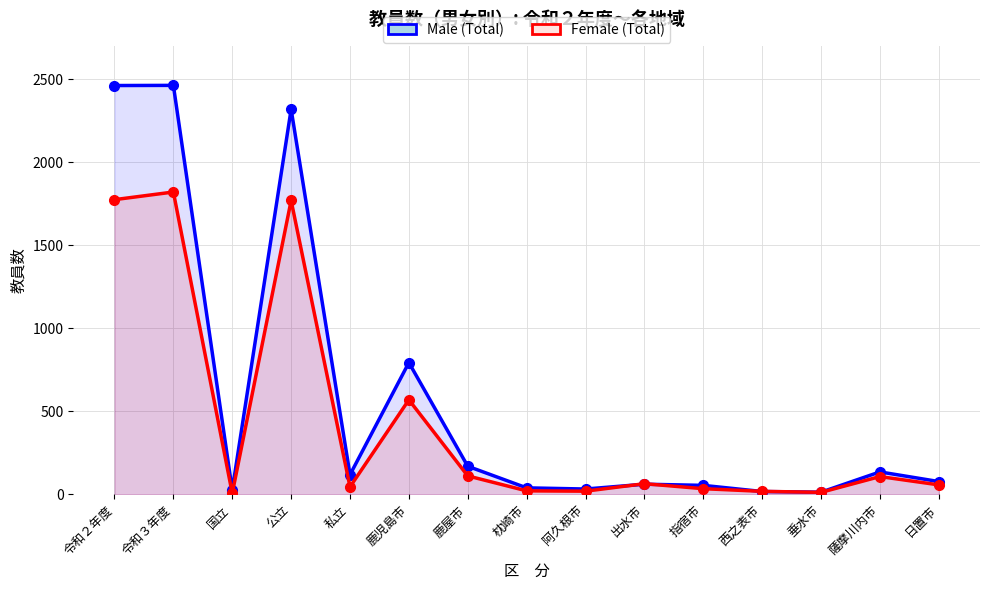

How many series are shown in this chart?

2